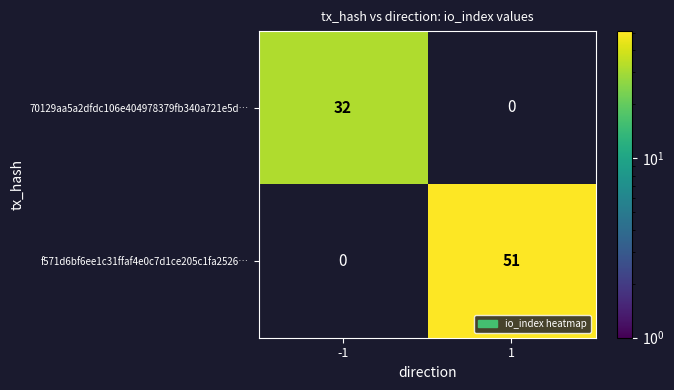

True or false: f571d6bf6ee1c31ffaf4e0c7d1ce205c1fa2526… has a value of 51 at 1.

True